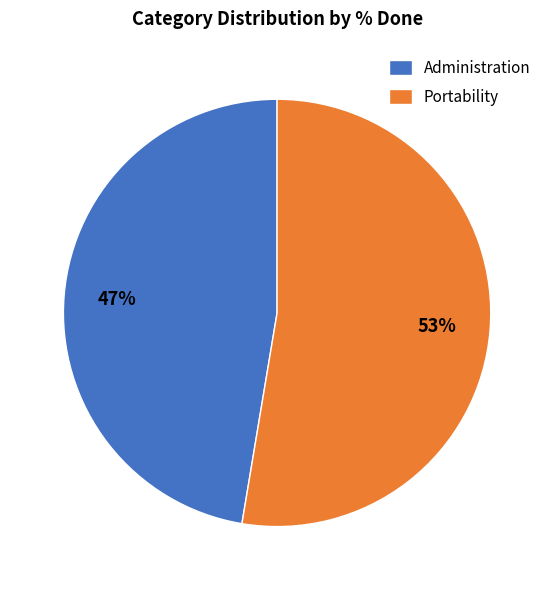

What is the ratio of the value at Administration to the value at Portability?

0.9